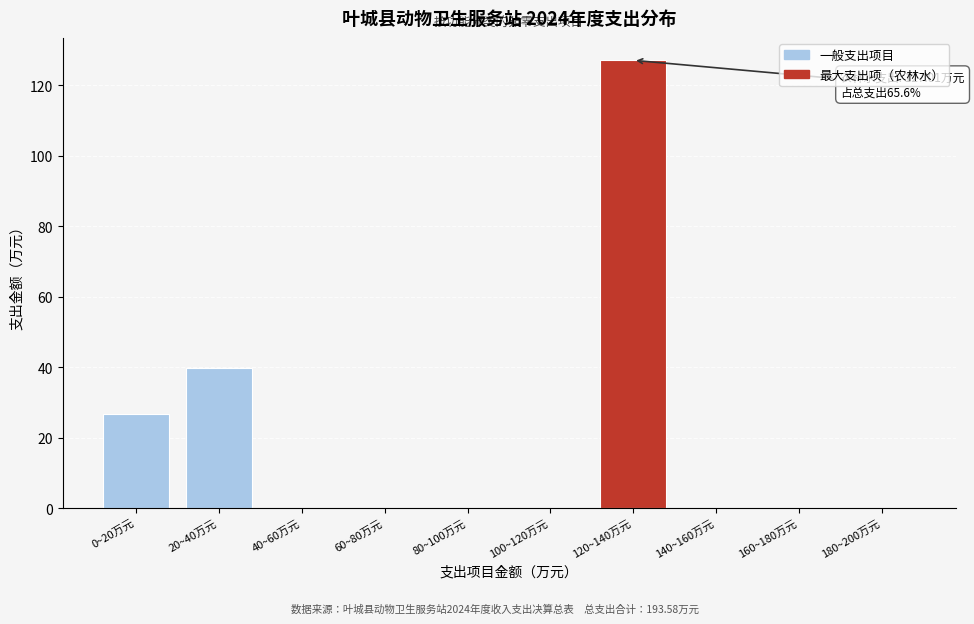

Reading left to right, extract all data points from this chart.

0~20万元=26.6	20~40万元=39.9	40~60万元=0.0	60~80万元=0.0	80~100万元=0.0	100~120万元=0.0	120~140万元=127.0	140~160万元=0.0	160~180万元=0.0	180~200万元=0.0